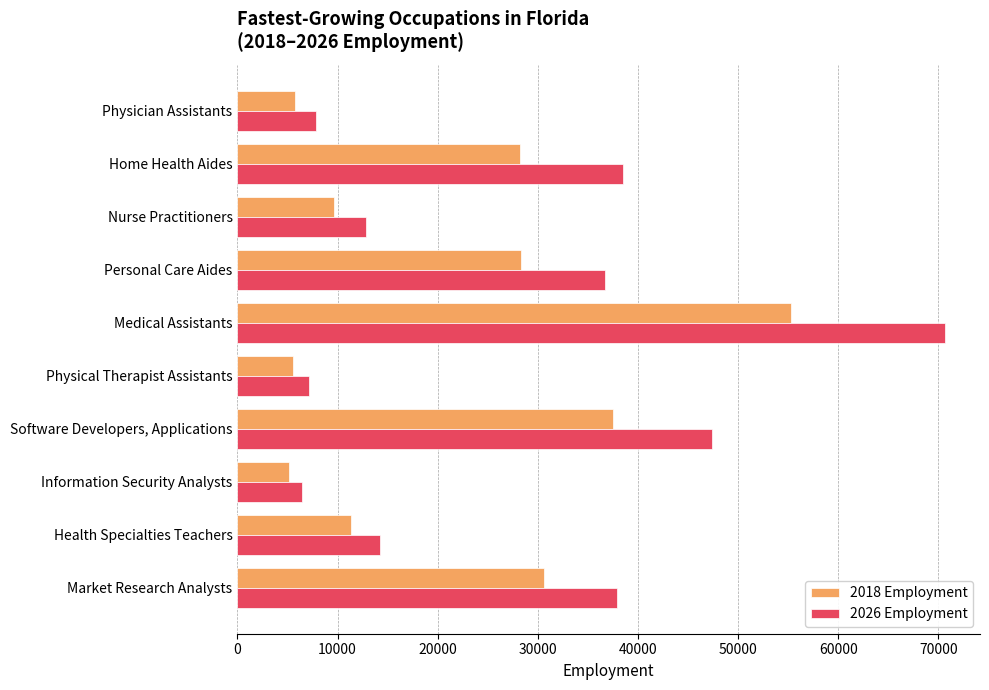

What is the difference between the second highest and minimum values in the 2018 Employment series?

32307